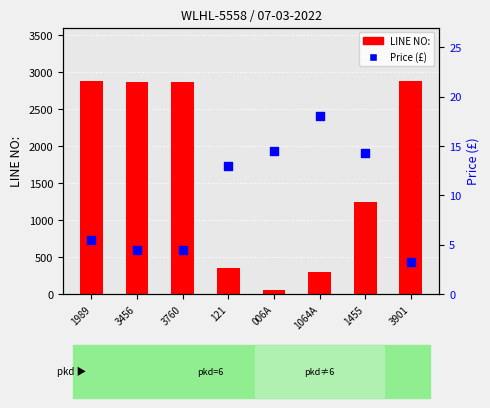

Which series contains the lowest Y value?

Price (£)